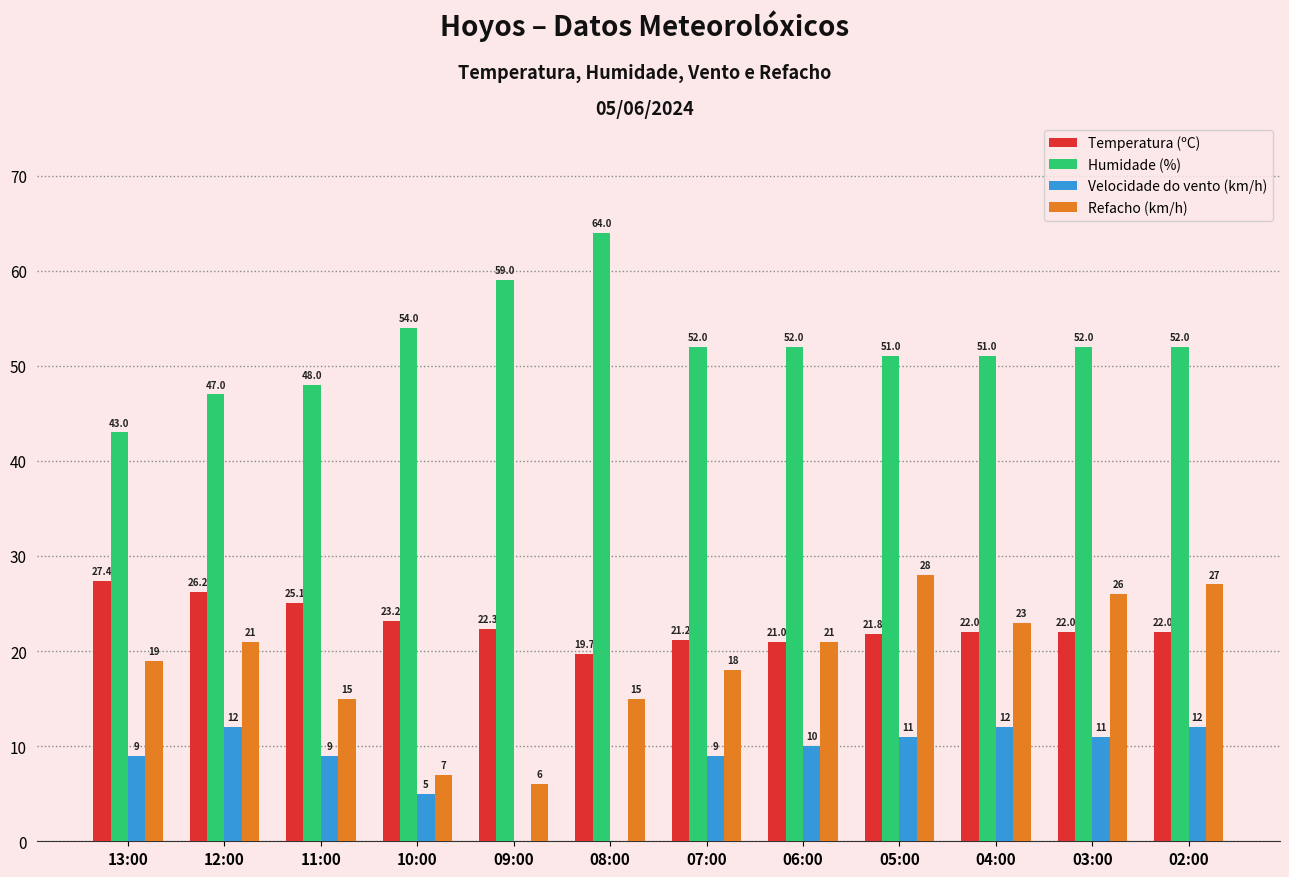

Reading right to left, extract all data points from this chart.

Temperatura (ºC): 22.0	22.0	22.0	21.8	21.0	21.2	19.7	22.3	23.2	25.1	26.2	27.4
Humidade (%): 52.0	52.0	51.0	51.0	52.0	52.0	64.0	59.0	54.0	48.0	47.0	43.0
Velocidade do vento (km/h): 12.0	11.0	12.0	11.0	10.0	9.0	0.0	0.0	5.0	9.0	12.0	9.0
Refacho (km/h): 27.0	26.0	23.0	28.0	21.0	18.0	15.0	6.0	7.0	15.0	21.0	19.0